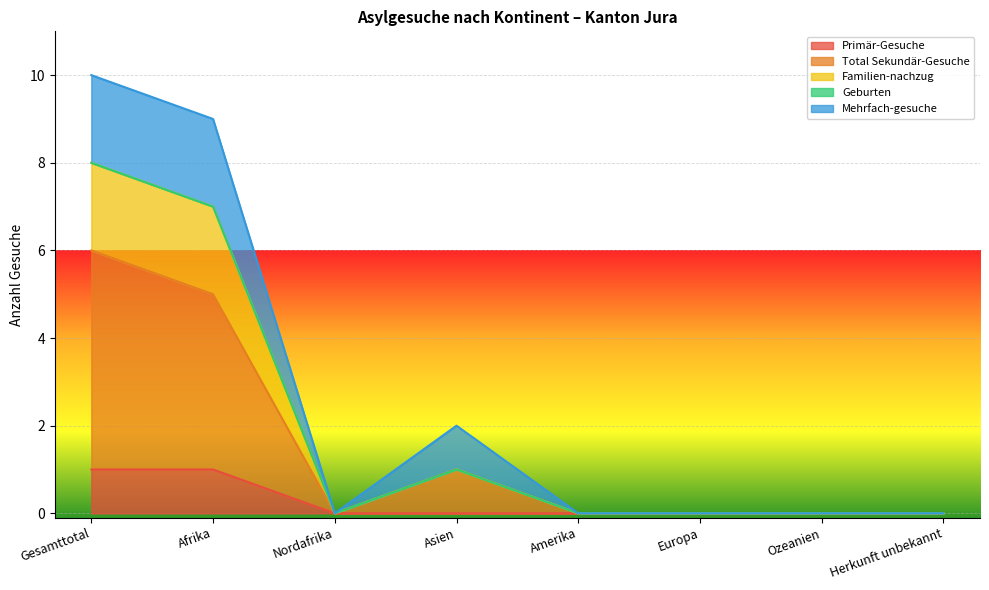

How many positive values does the Primär-Gesuche series have?

2